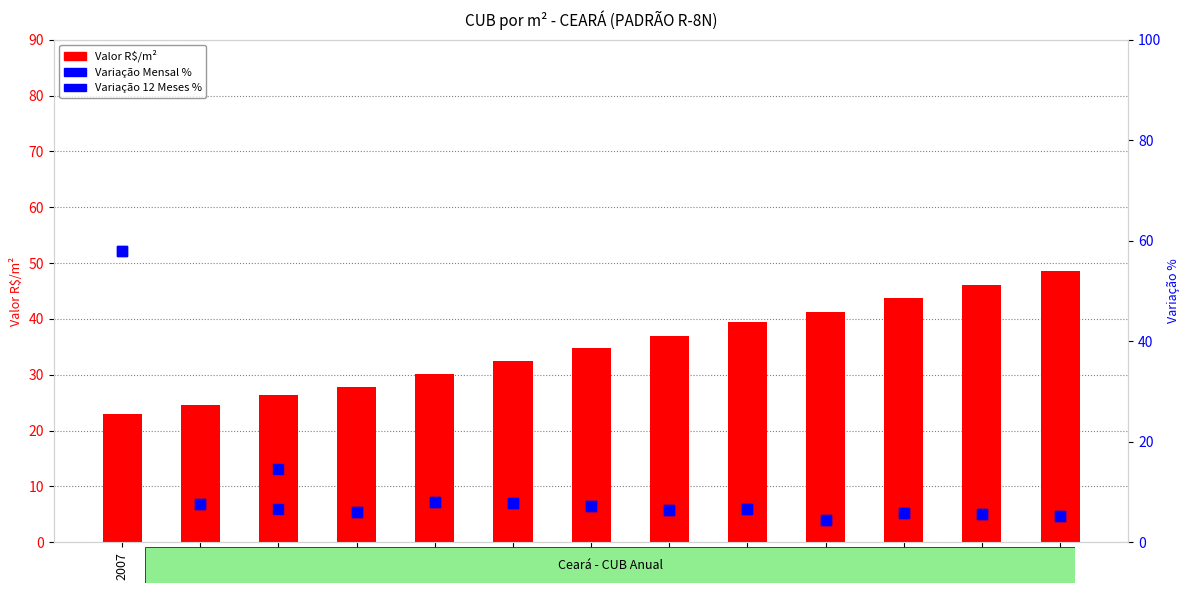

Which series has the largest total across all categories?

Valor R$/m²